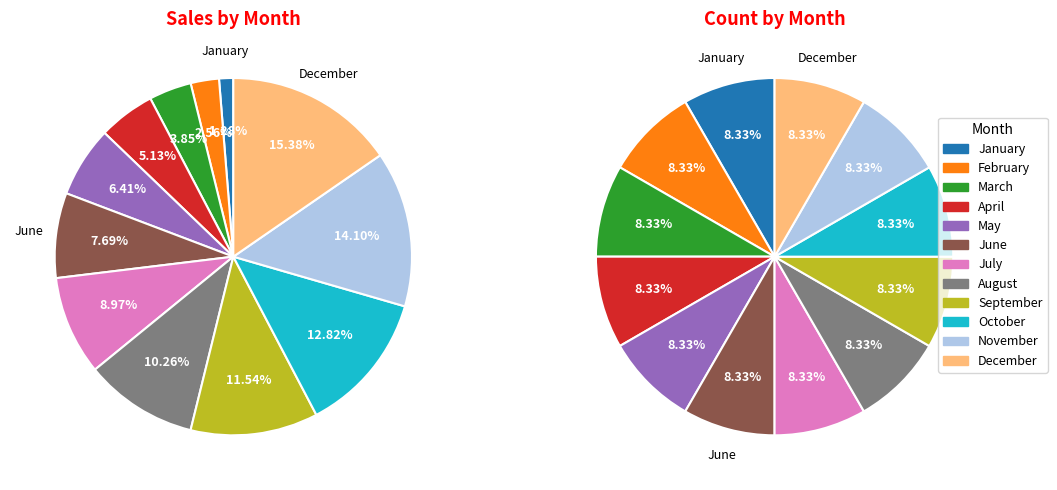

What is the smallest slice in the pie chart?

January